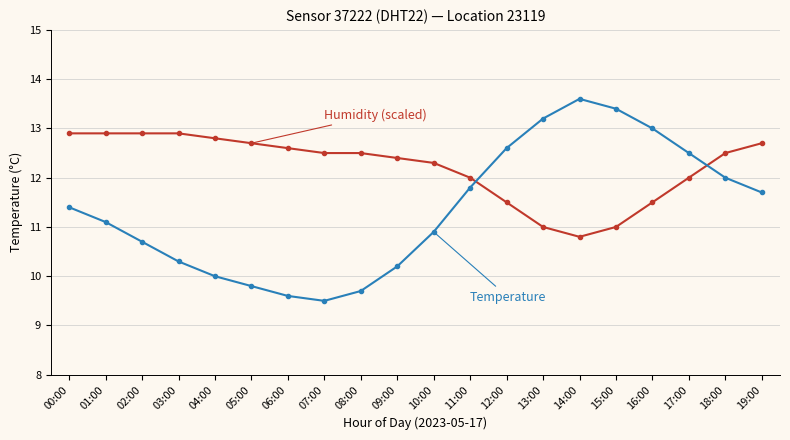

What is the difference between the highest and lowest values at 08:00?

2.8